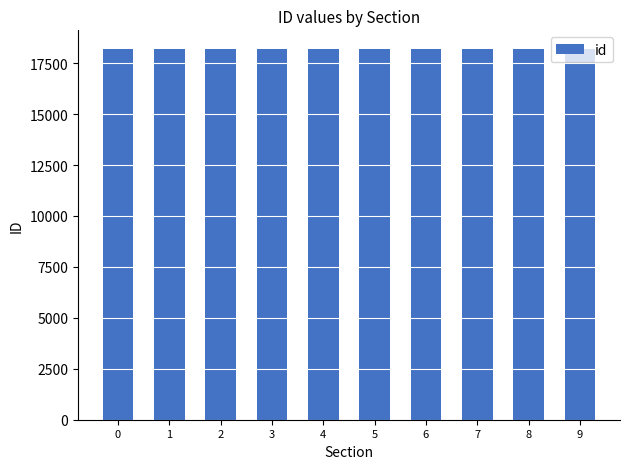

What is the maximum value shown in the chart?

18202